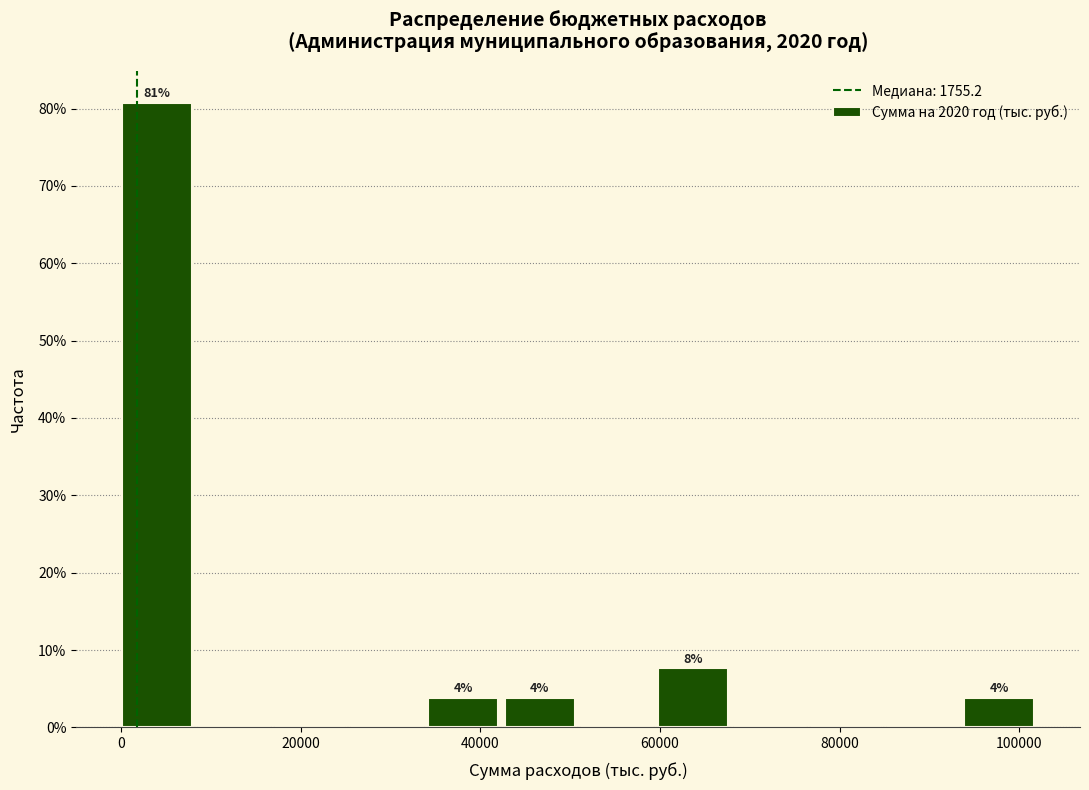

Which range on the x-axis has the tallest bar?

0 to 8000